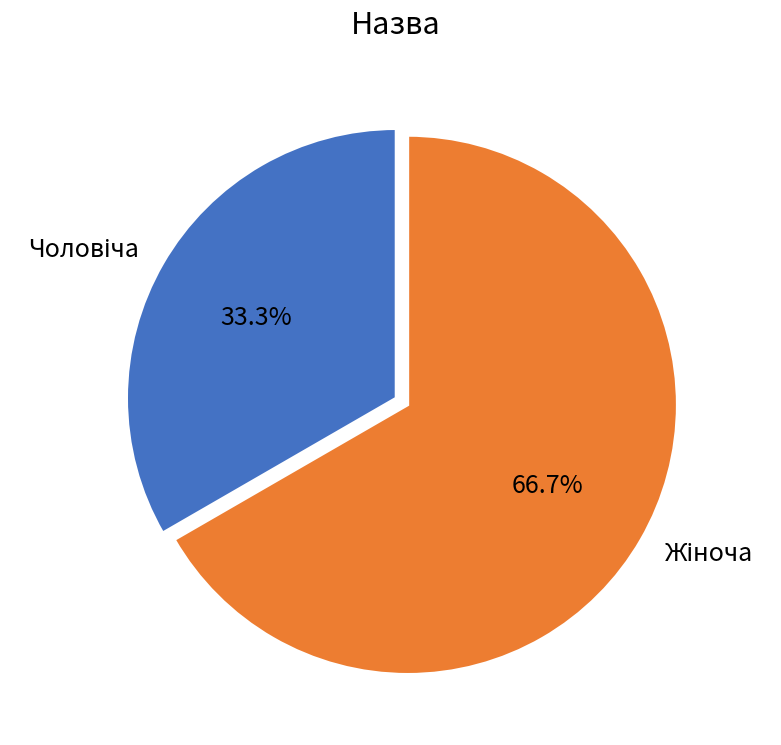

Is there a majority slice in this chart?

Yes